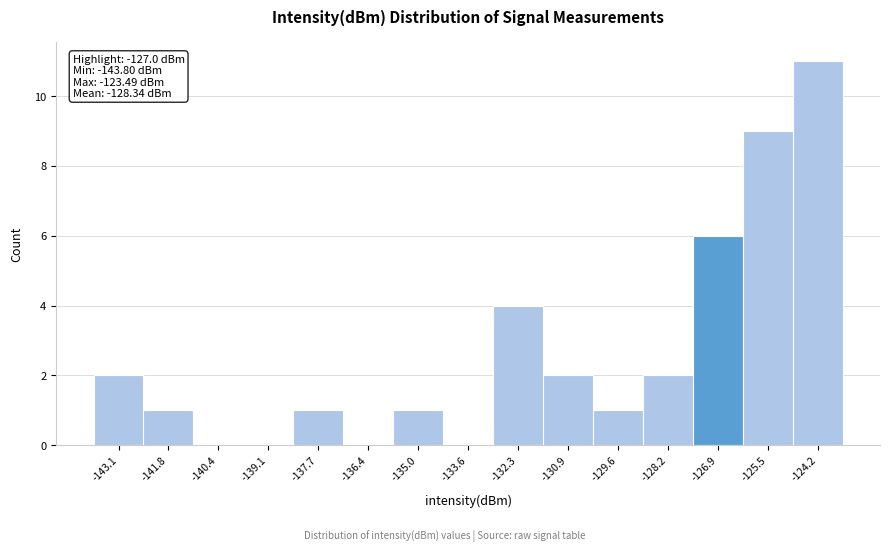

Which range on the x-axis has the tallest bar?

-124.8 to -123.4